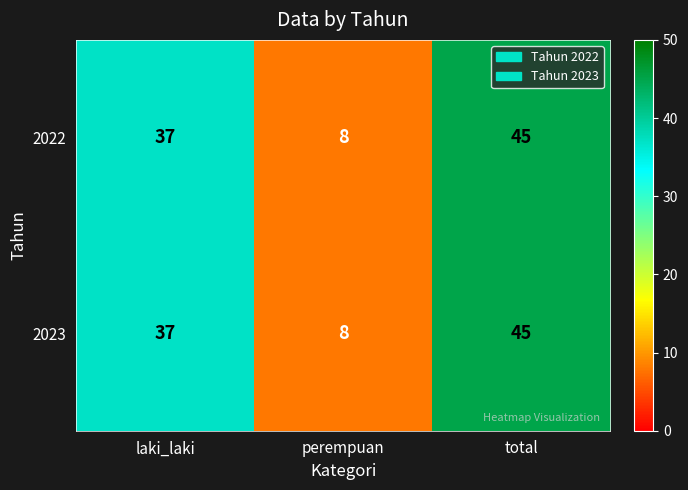

At which category does the chart reach its peak across all series?

total